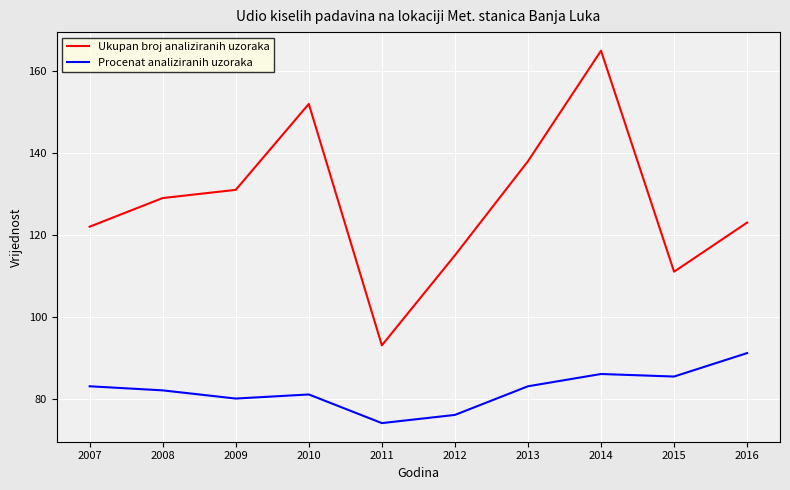

Is it true that Procenat analiziranih uzoraka equals 49.7 at 2012?

False